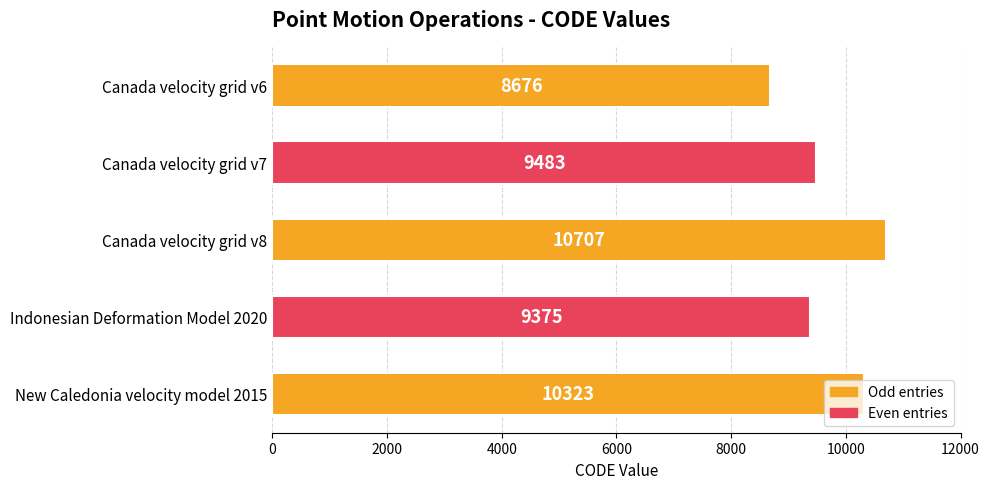

How many data points are less than 9483?

2